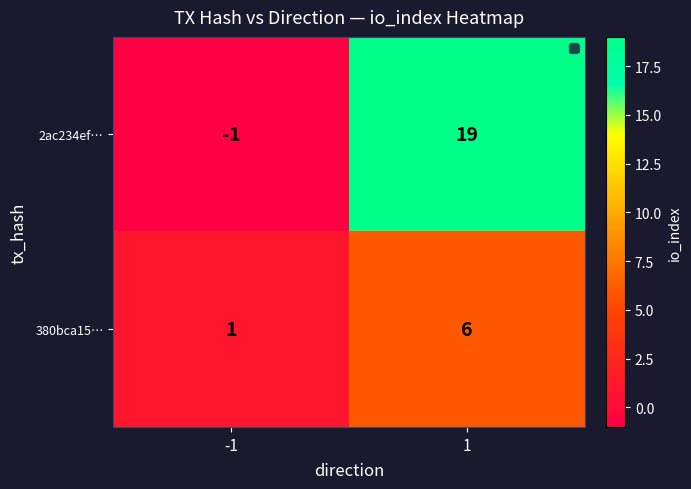

What is the maximum value for 380bca15…?

6